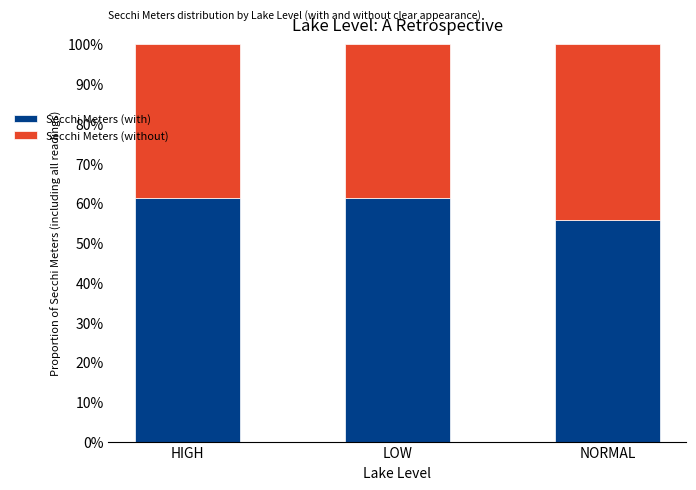

Does the chart contain stacked bars?

Yes